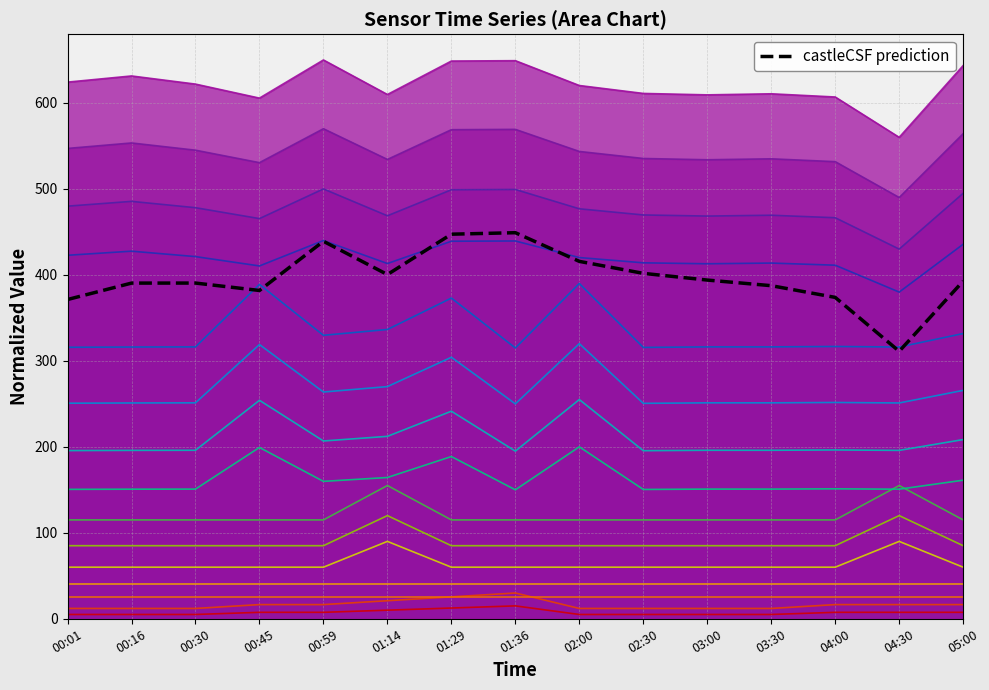

Rank the categories by value from lowest to highest.

04:30, 00:01, 04:00, 00:45, 03:30, 00:16, 00:30, 05:00, 03:00, 01:14, 02:30, 02:00, 00:59, 01:29, 01:36